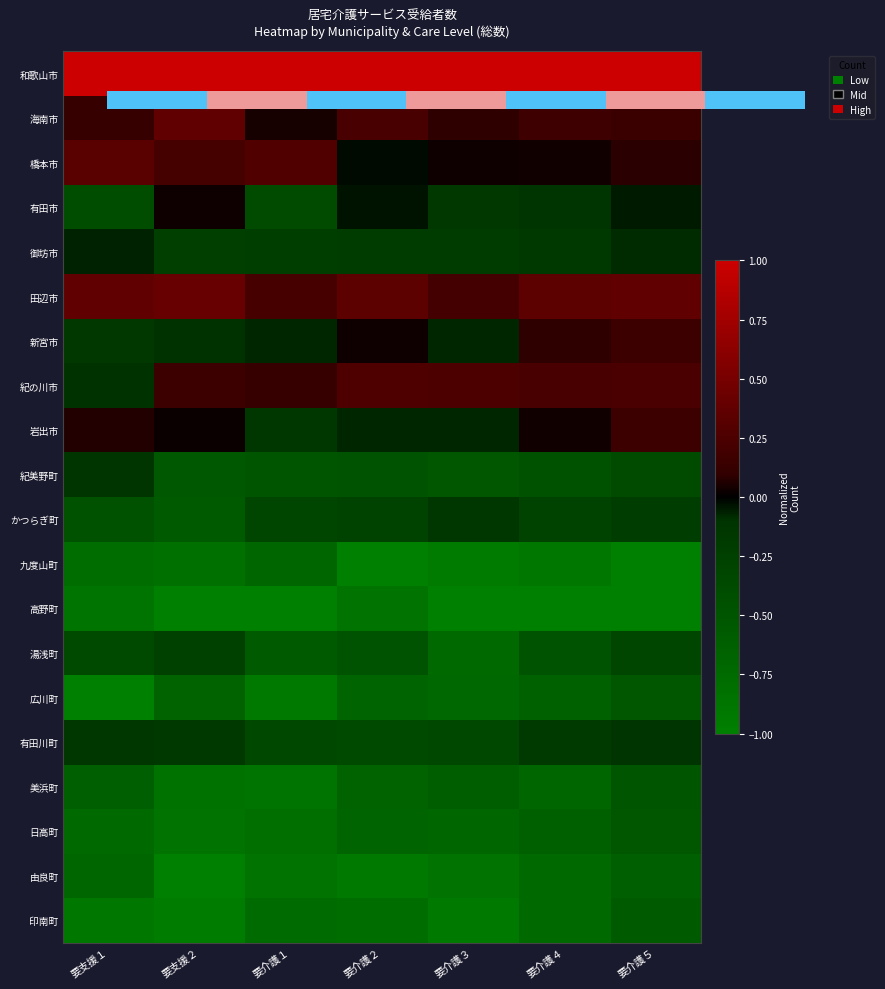

Which category has the lowest value in the 由良町 series?

要支援２